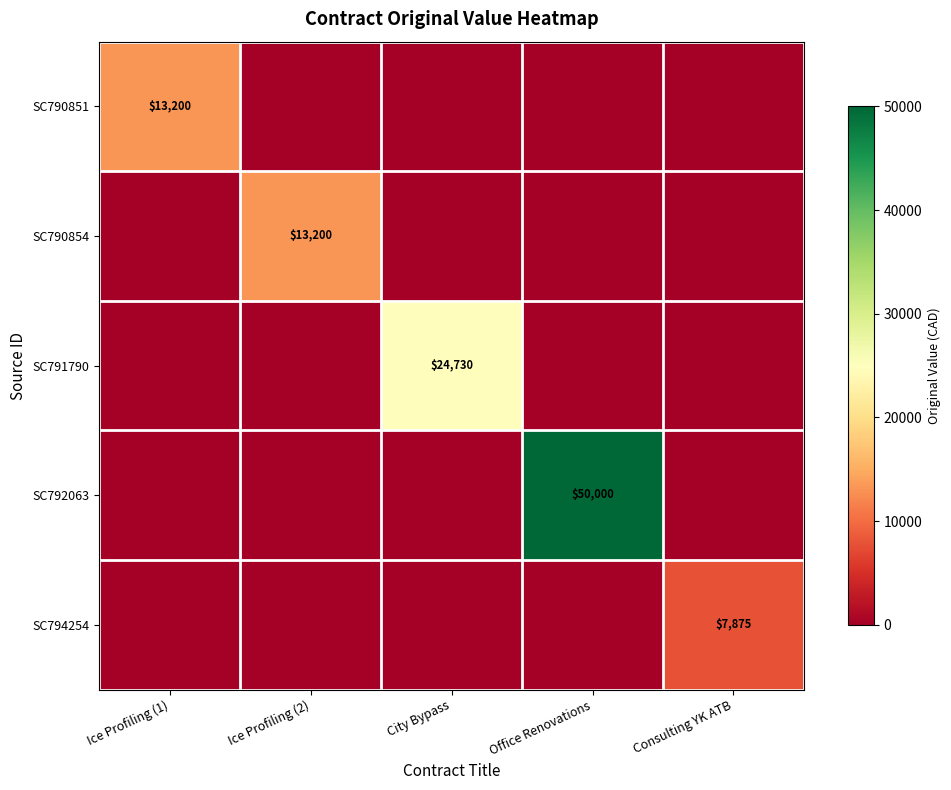

Is it true that SC794254 equals 7875 at Consulting YK ATB?

True